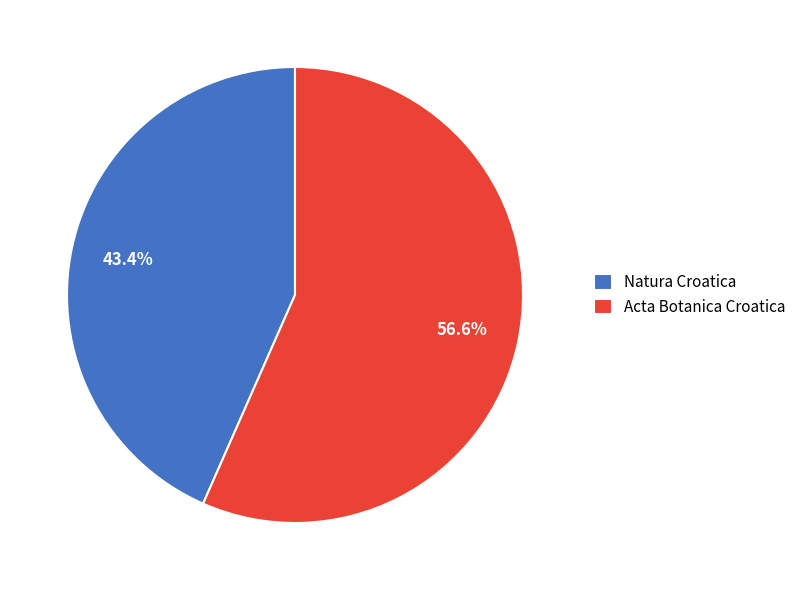

To the nearest percent, what percentage of the pie is Acta Botanica Croatica?

57%